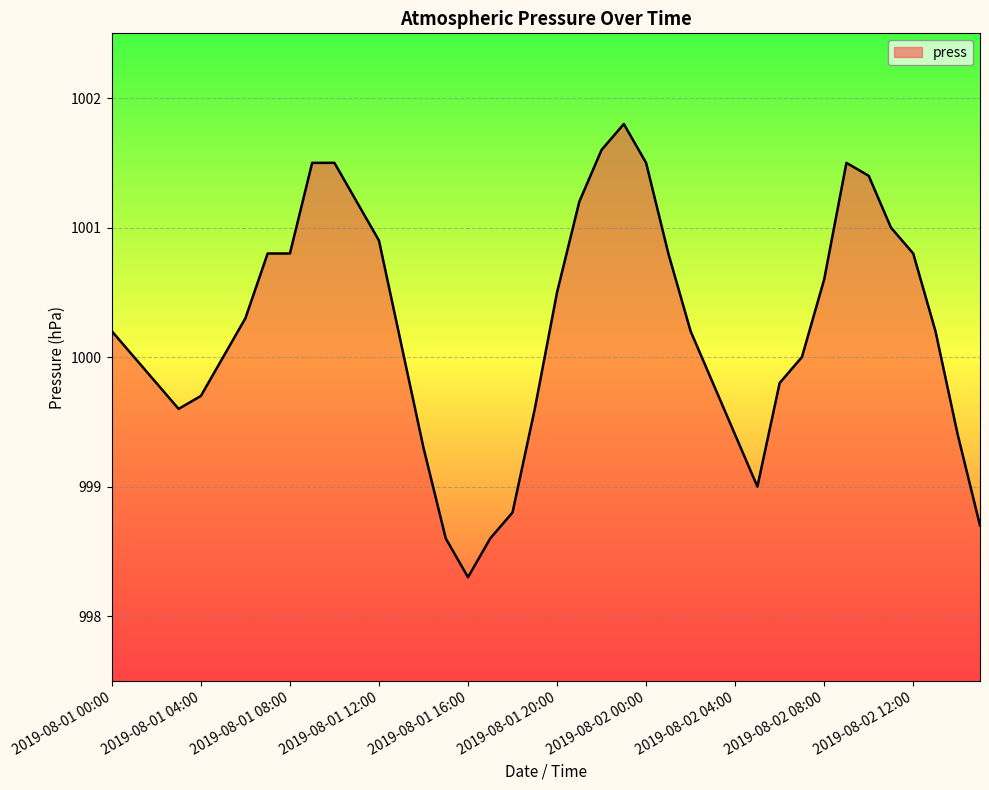

What is the greatest value displayed?

1001.8